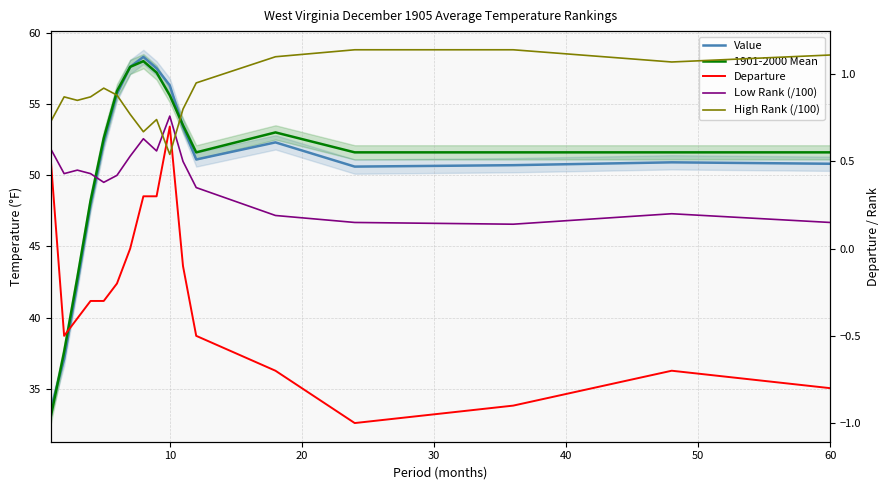

How many intersections are there between High Rank (/100) and Departure?

2